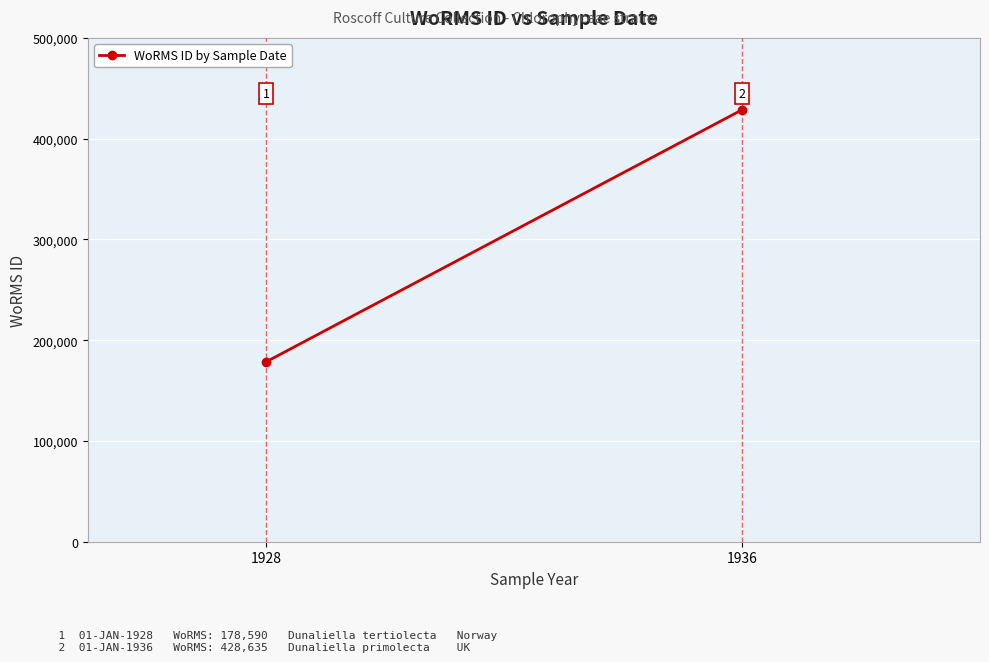

How many lines are shown in the chart?

1